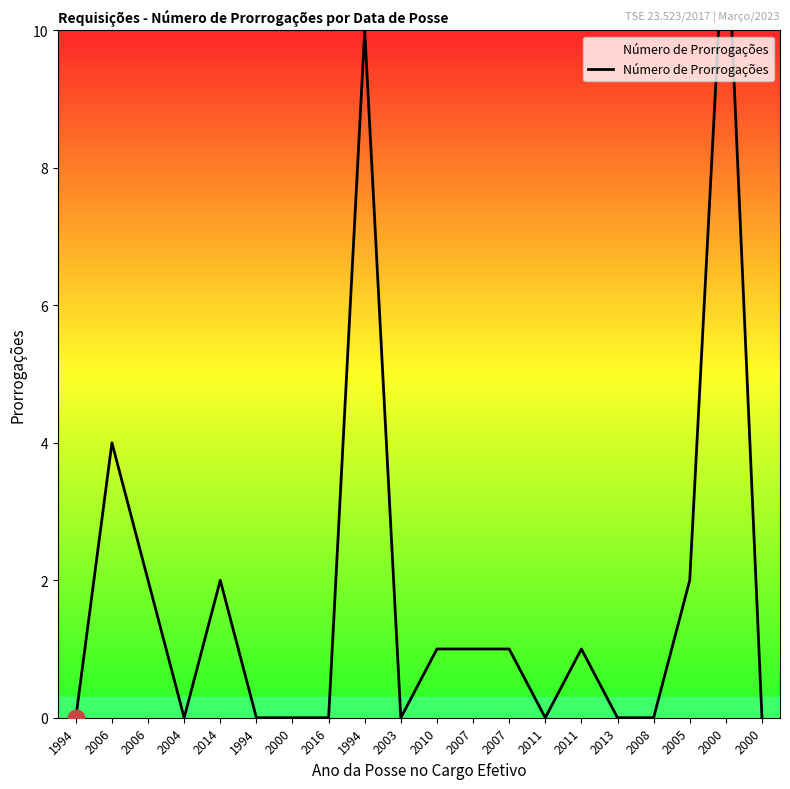

What is the sum of all values?

36